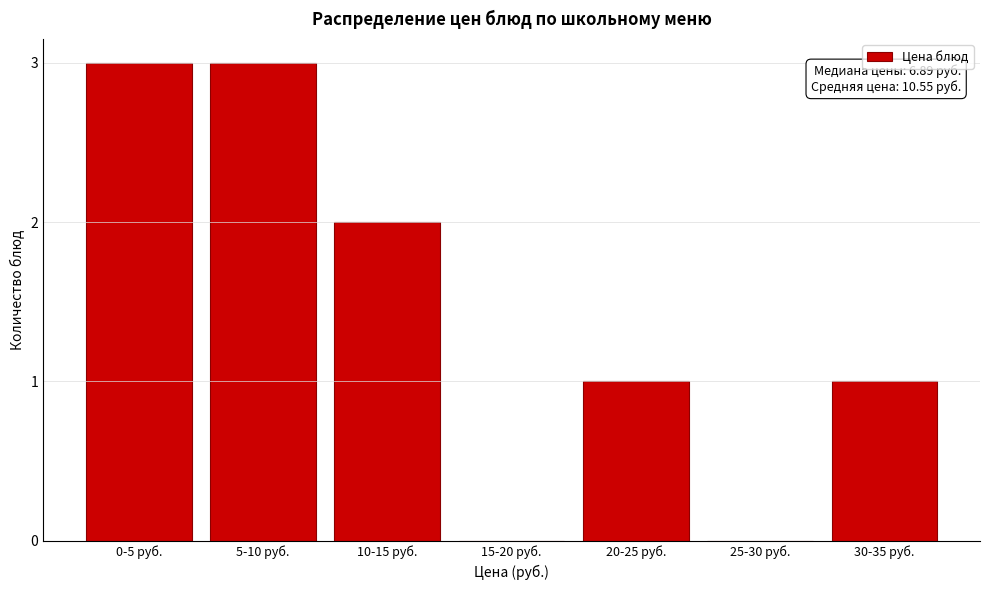

Reading left to right, extract all data points from this chart.

0-5 руб.=3	5-10 руб.=3	10-15 руб.=2	15-20 руб.=0	20-25 руб.=1	25-30 руб.=0	30-35 руб.=1